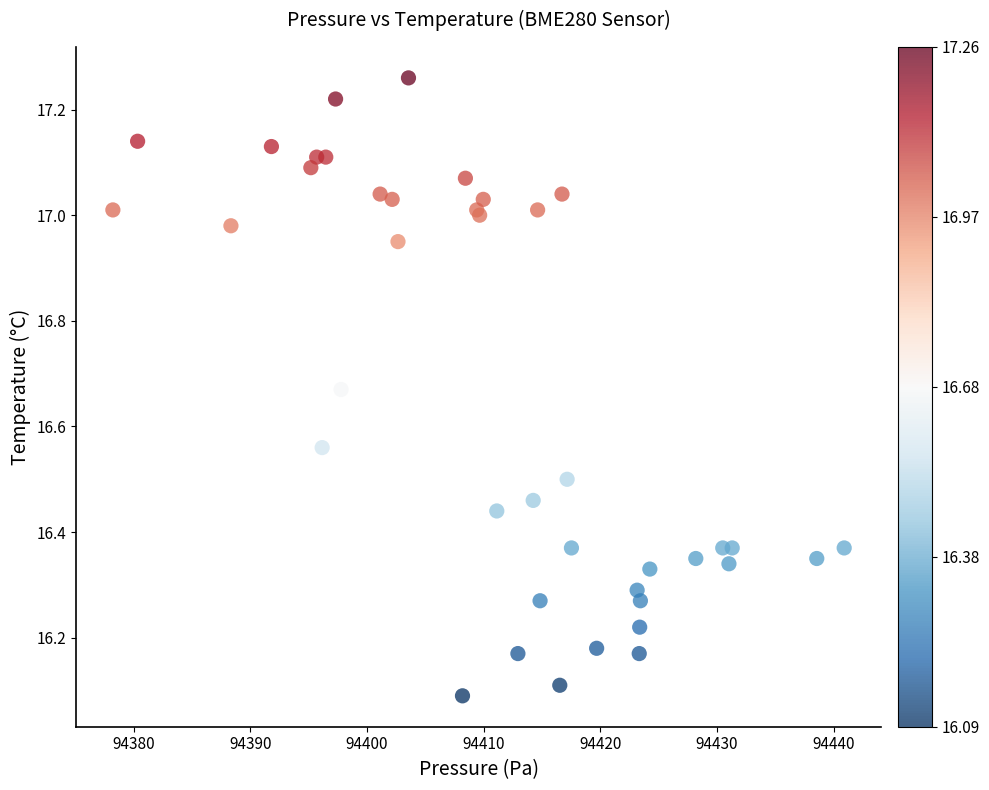

What Y value in the scatter plot is closest to 16?

16.1